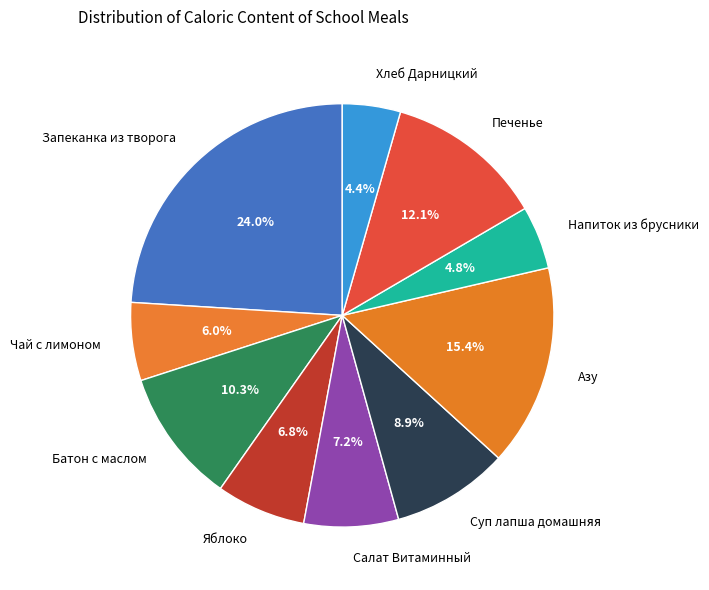

To the nearest percent, what portion does Яблоко represent?

7%